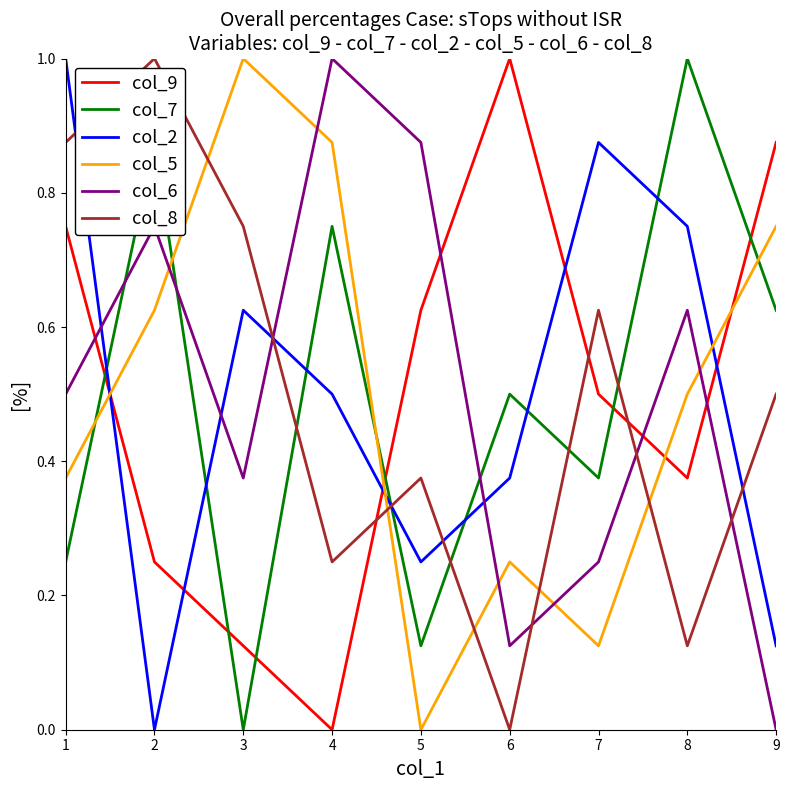

What are all the series names shown in the legend?

col_9, col_7, col_2, col_5, col_6, col_8